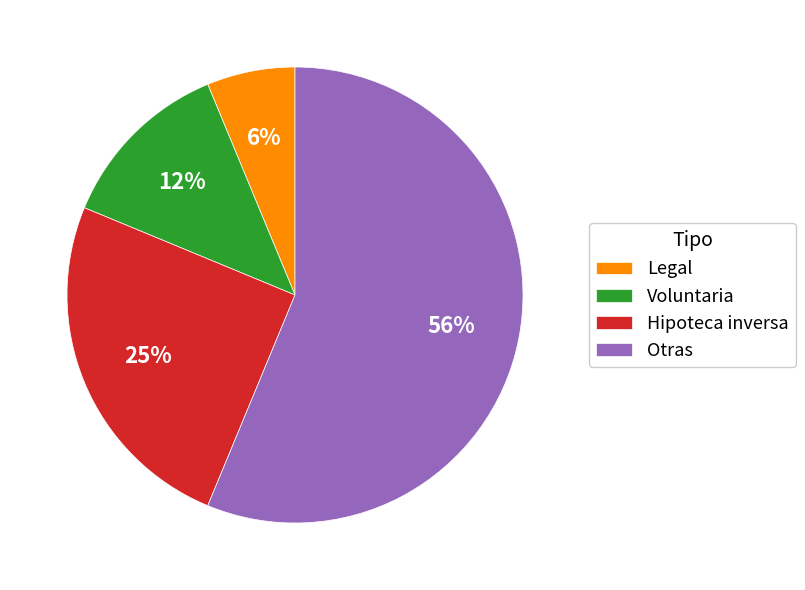

To the nearest percent, what is the average slice percentage?

25%